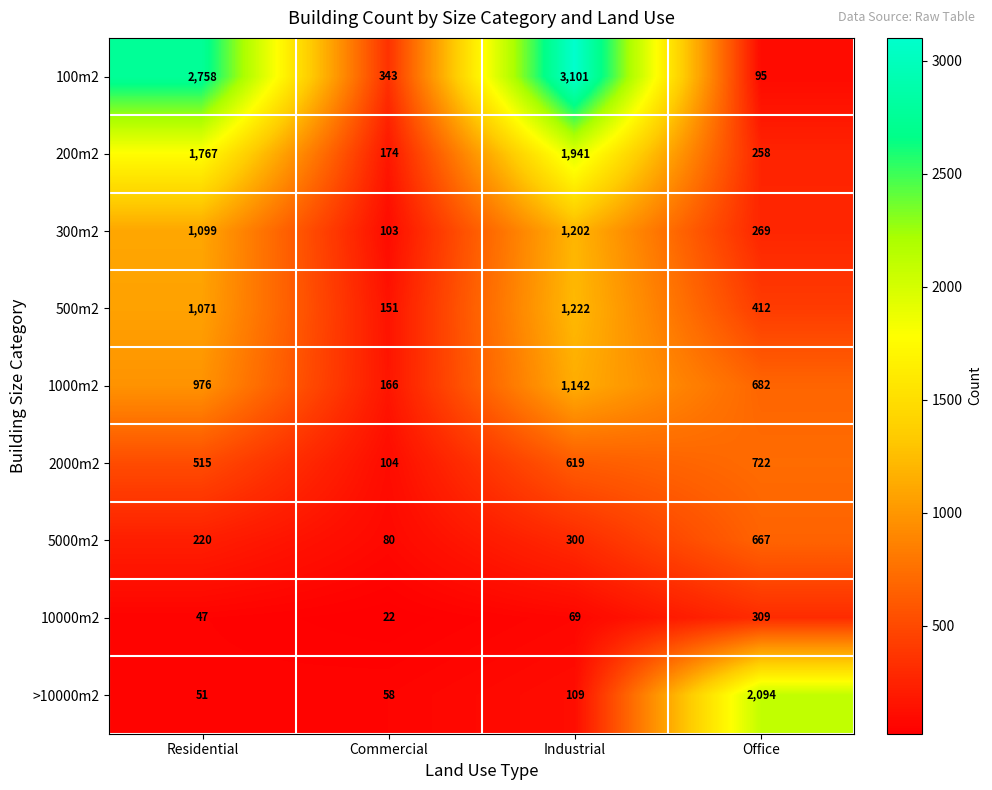

What is the difference between the maximum and minimum values in the 5000m2 series?

587